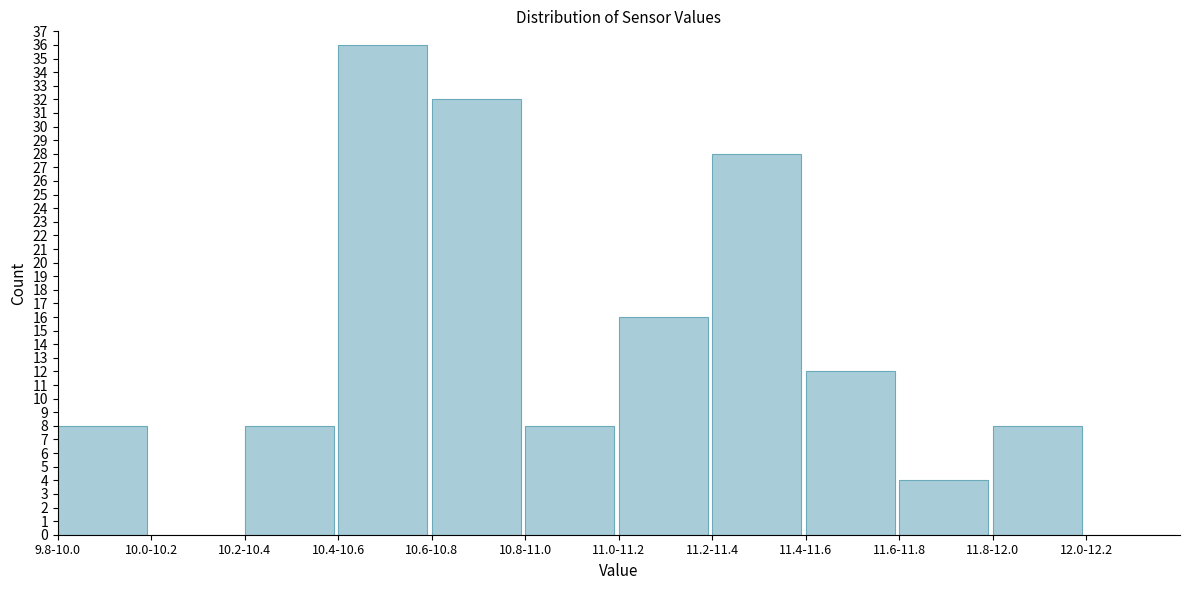

Reading right to left, extract all data points from this chart.

12.0-12.2=0	11.8-12.0=8	11.6-11.8=4	11.4-11.6=12	11.2-11.4=28	11.0-11.2=16	10.8-11.0=8	10.6-10.8=32	10.4-10.6=36	10.2-10.4=8	10.0-10.2=0	9.8-10.0=8